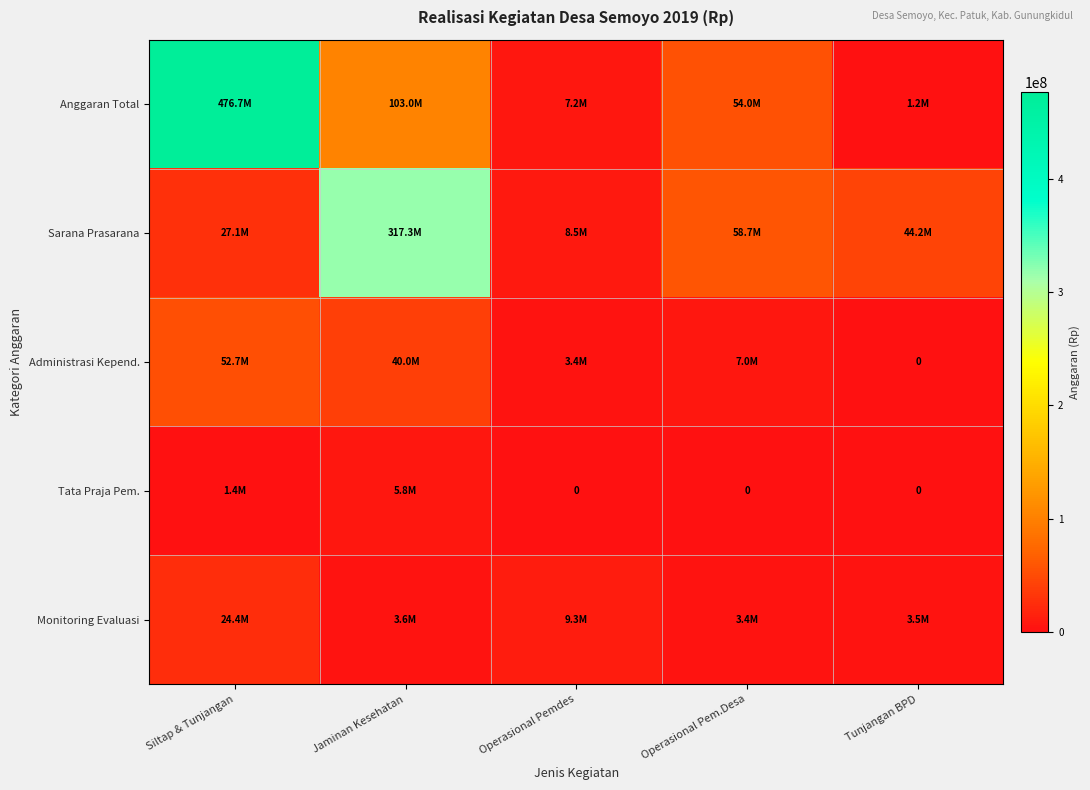

True or false: Sarana Prasarana has a value of 317276000 at Jaminan Kesehatan.

True